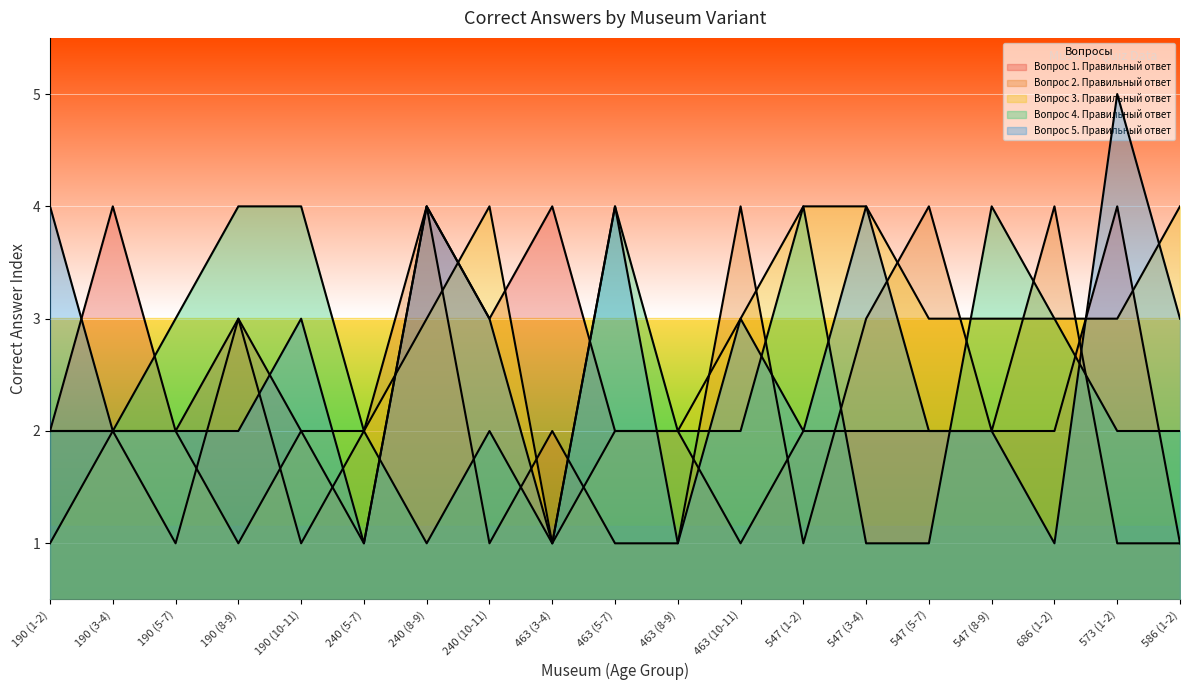

Is the value of Вопрос 1. Правильный ответ at 463 (8-9) greater than the value of Вопрос 5. Правильный ответ at 190 (8-9)?

No